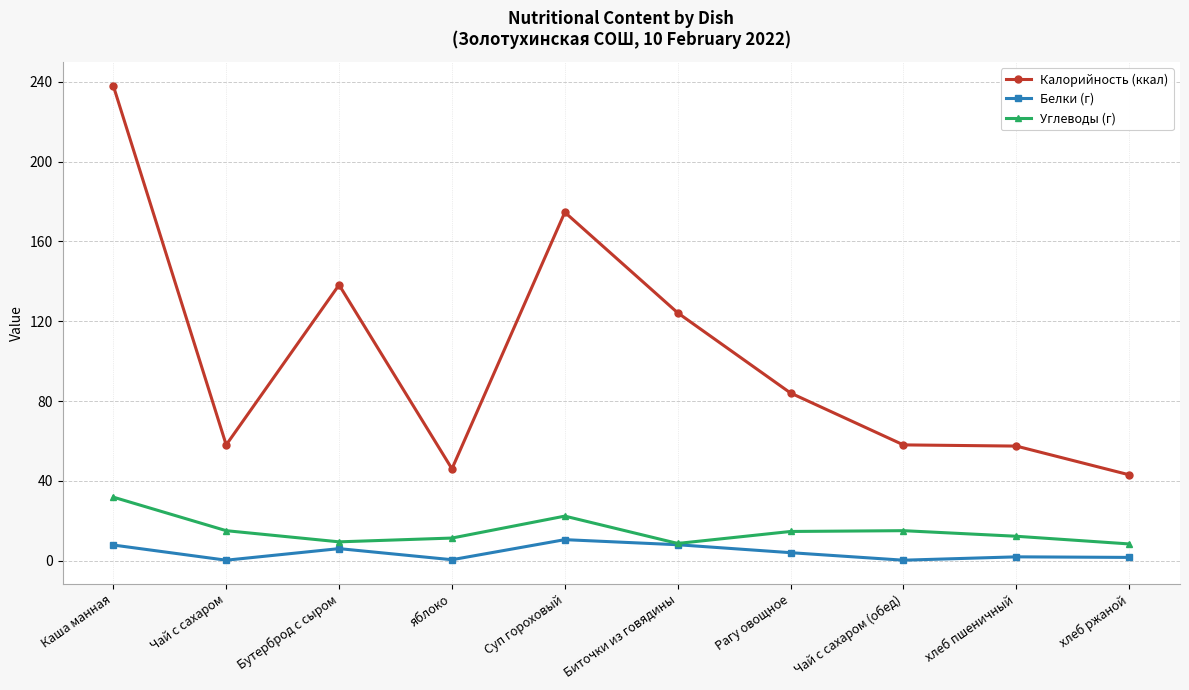

Which series changed the most between Каша манная and Чай с сахаром (обед)?

Калорийность (ккал)